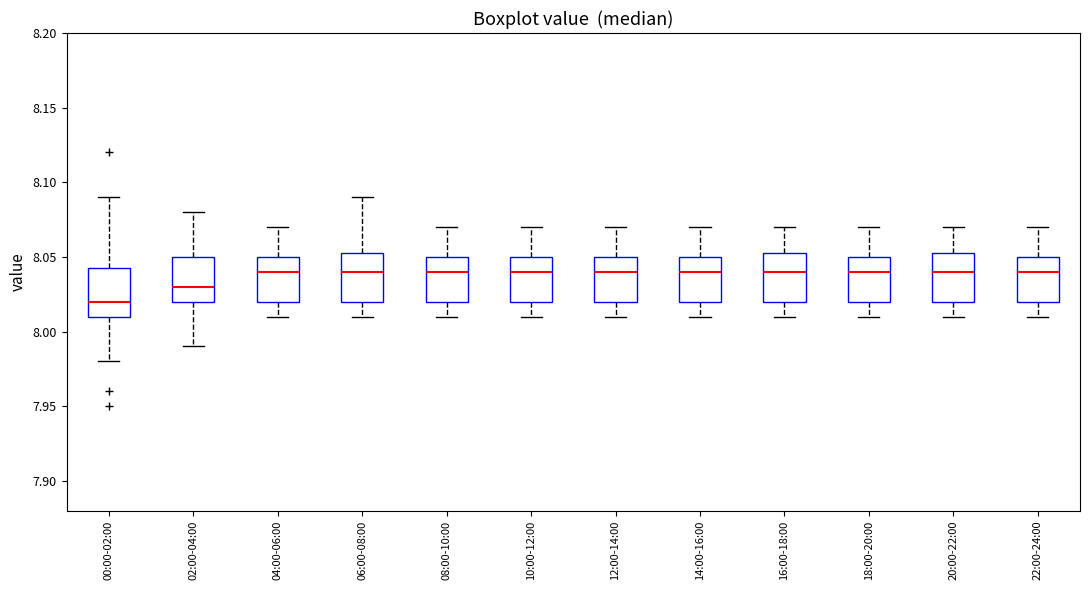

Reading left to right, read every box against the y-axis: the position of its median line, the range the box covers, and the ends of its whiskers. The values are not printed on the chart, so give them approximately, as read against the axis.

00:00-02:00: median 8.020, box 8.010 to 8.045, whiskers 7.980 to 8.090
02:00-04:00: median 8.030, box 8.020 to 8.050, whiskers 7.990 to 8.080
04:00-06:00: median 8.040, box 8.020 to 8.050, whiskers 8.010 to 8.070
06:00-08:00: median 8.040, box 8.020 to 8.055, whiskers 8.010 to 8.090
08:00-10:00: median 8.040, box 8.020 to 8.050, whiskers 8.010 to 8.070
10:00-12:00: median 8.040, box 8.020 to 8.050, whiskers 8.010 to 8.070
12:00-14:00: median 8.040, box 8.020 to 8.050, whiskers 8.010 to 8.070
14:00-16:00: median 8.040, box 8.020 to 8.050, whiskers 8.010 to 8.070
16:00-18:00: median 8.040, box 8.020 to 8.055, whiskers 8.010 to 8.070
18:00-20:00: median 8.040, box 8.020 to 8.050, whiskers 8.010 to 8.070
20:00-22:00: median 8.040, box 8.020 to 8.055, whiskers 8.010 to 8.070
22:00-24:00: median 8.040, box 8.020 to 8.050, whiskers 8.010 to 8.070